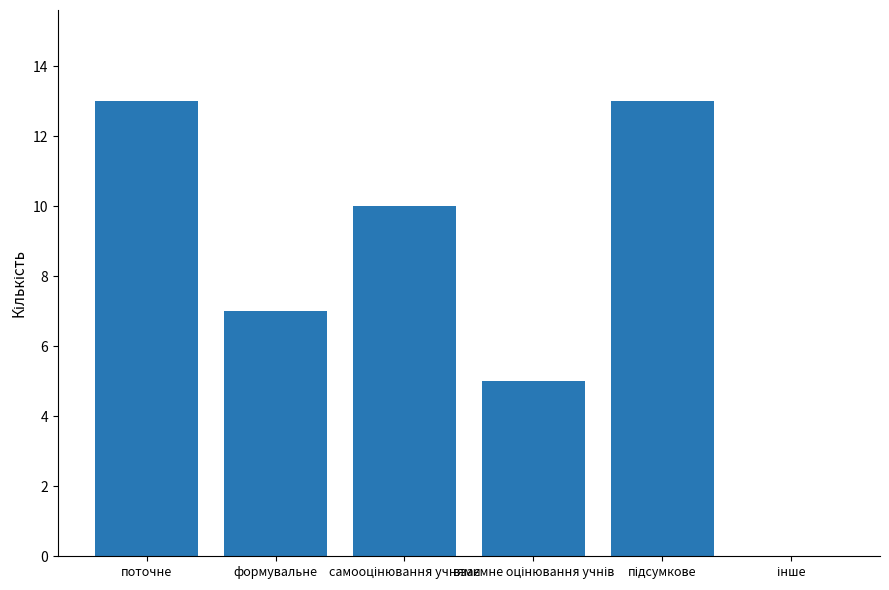

What is the difference between the values at формувальне and поточне?

6